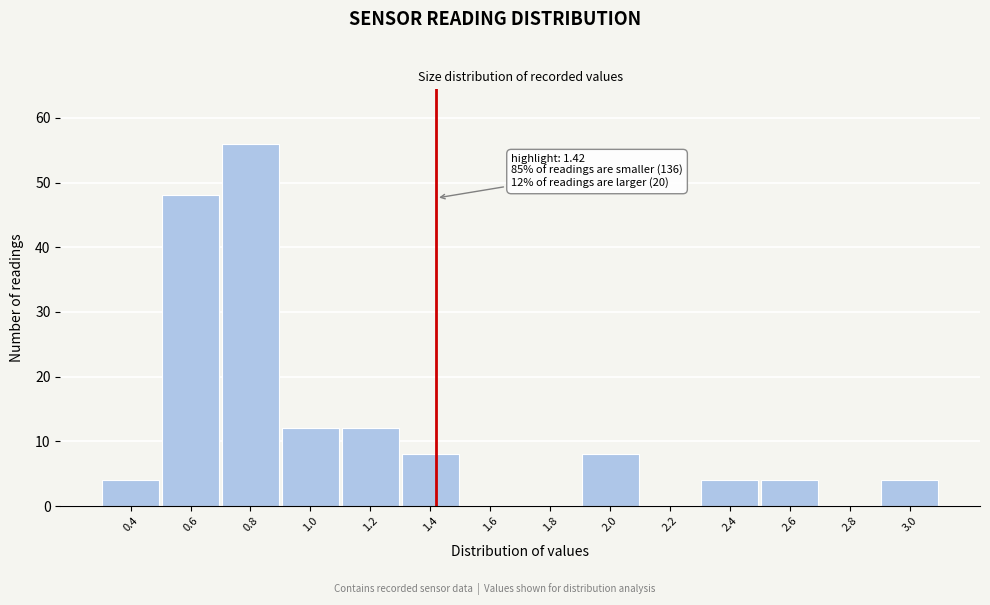

Over which range of the x-axis is the bar tallest?

0.7 to 0.9